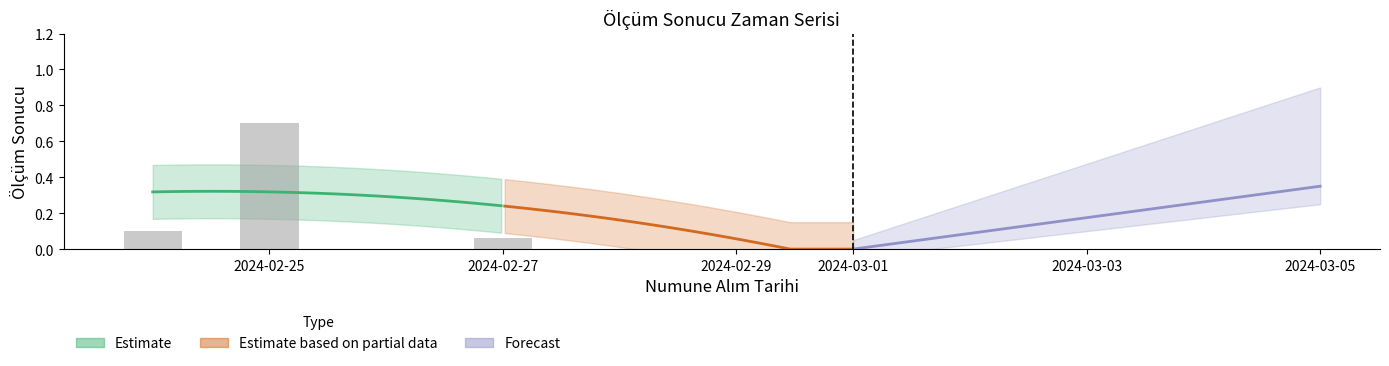

Count the values in the range 0 to 1.

13